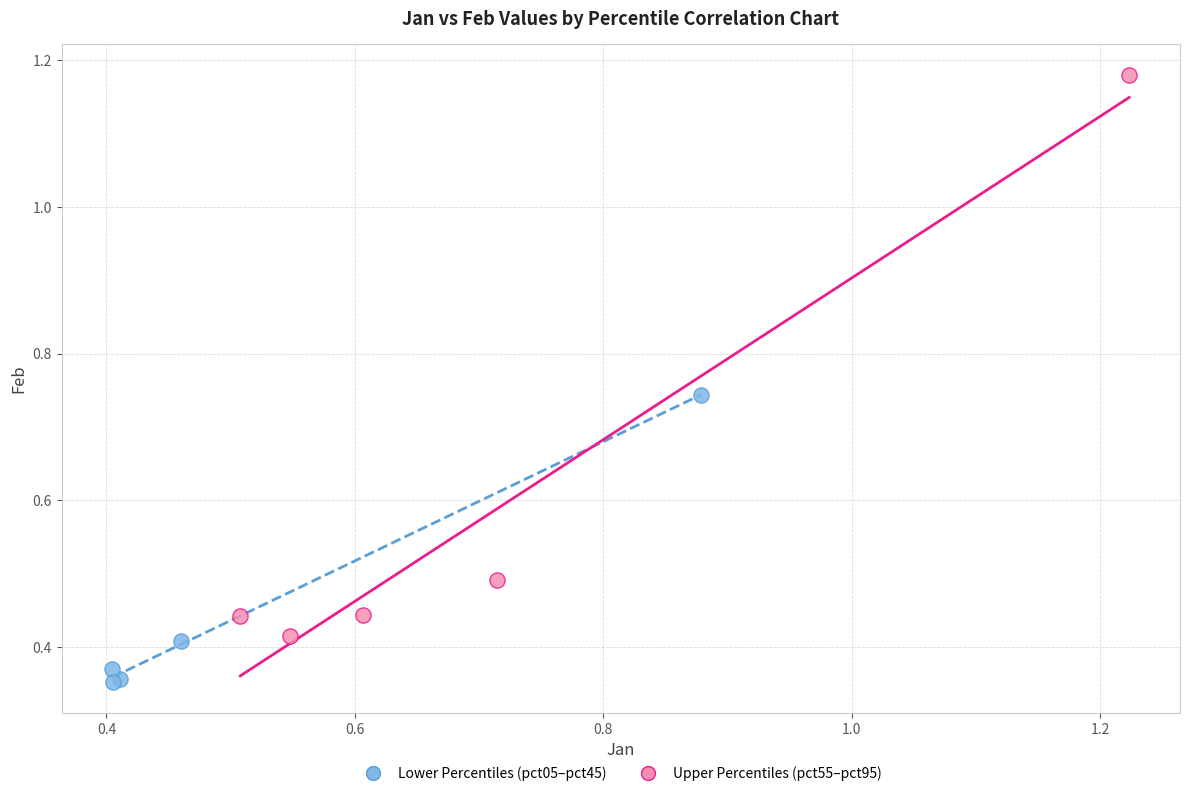

Which series reaches the minimum Y coordinate?

Lower Percentiles (pct05–pct45)